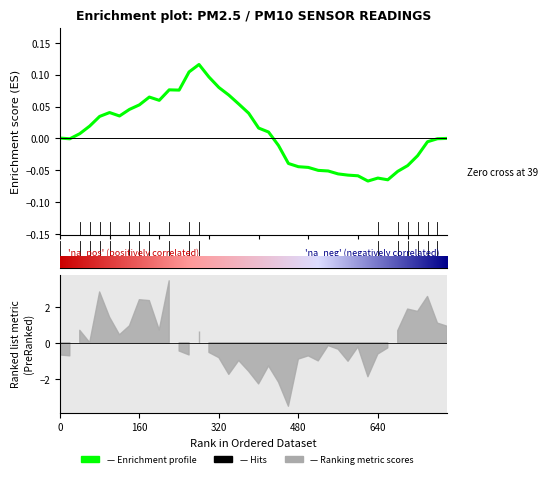

What is the greatest value displayed?

0.1